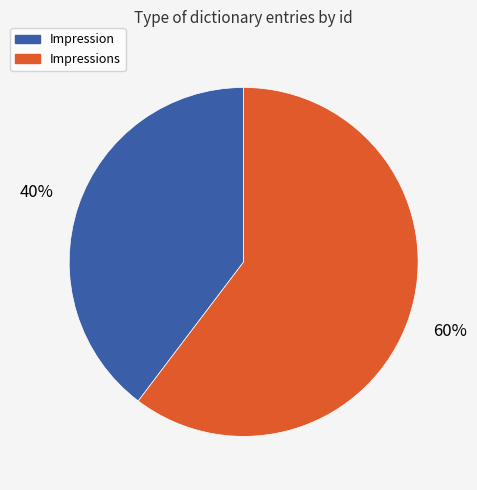

Does Impression account for over 50% of the chart?

No